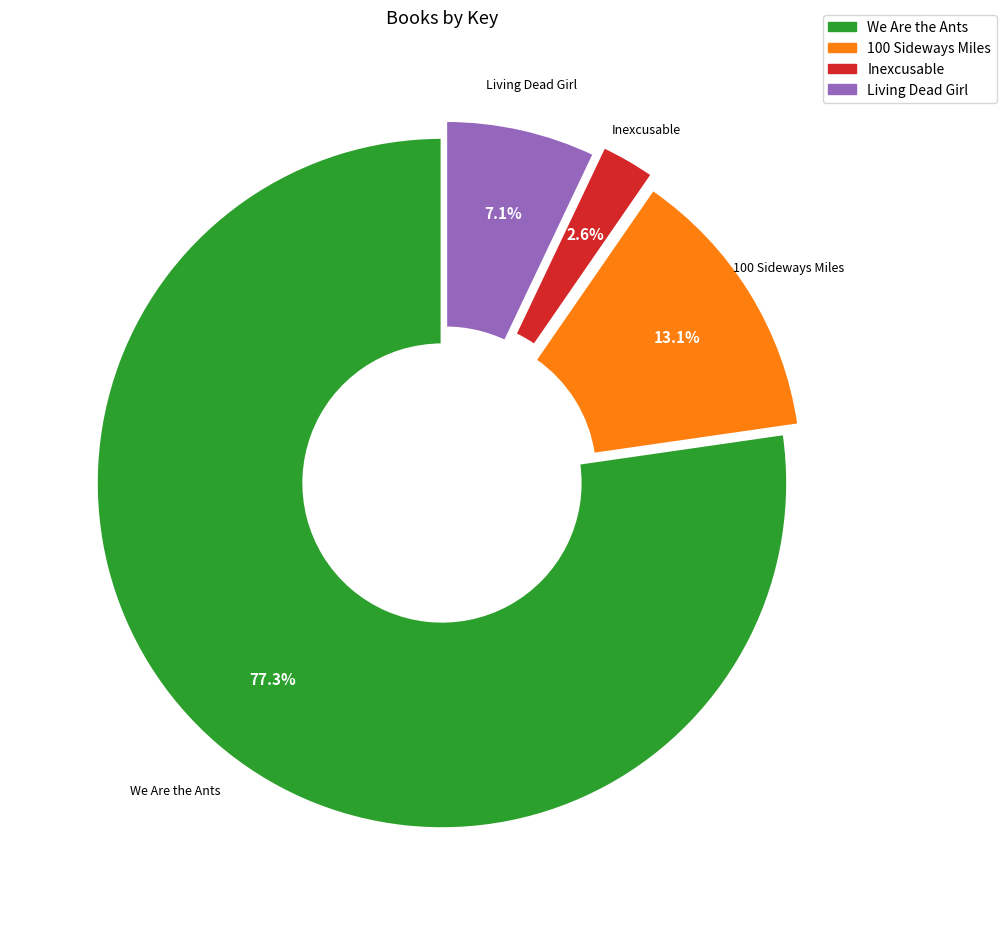

How many slices are in this pie chart?

4